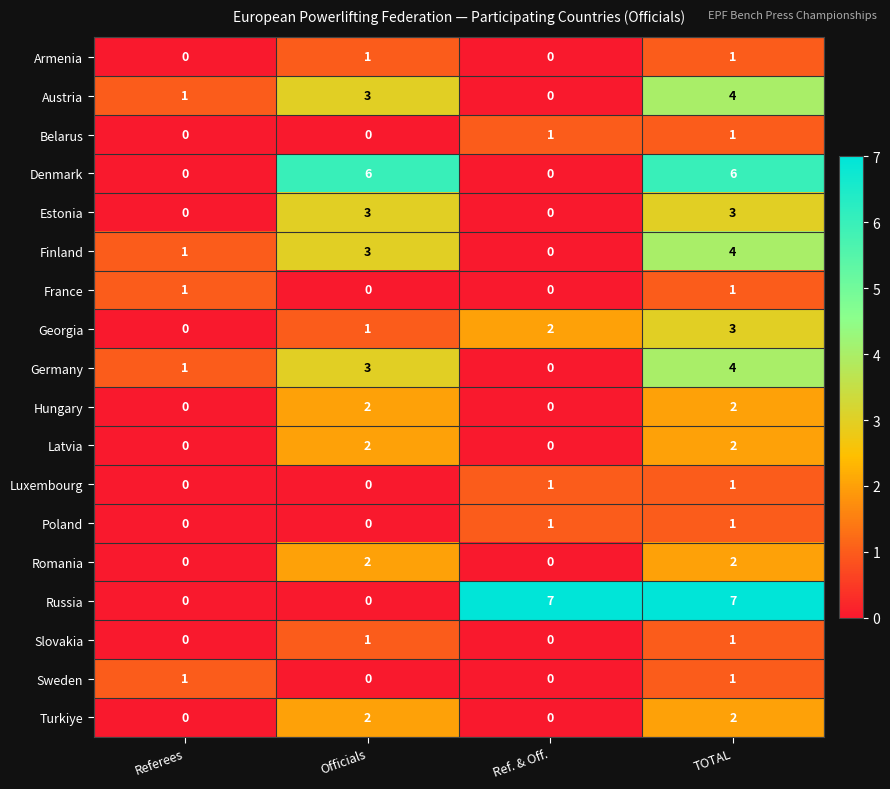

Count the Romania values in the range 0 to 2.

4